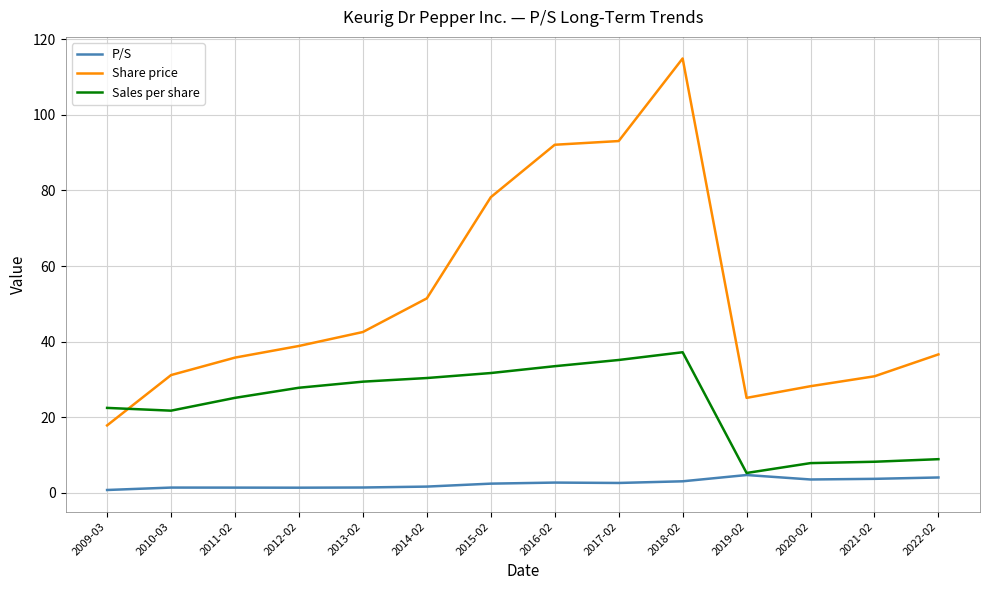

At how many categories does at least one series exceed 24?

13